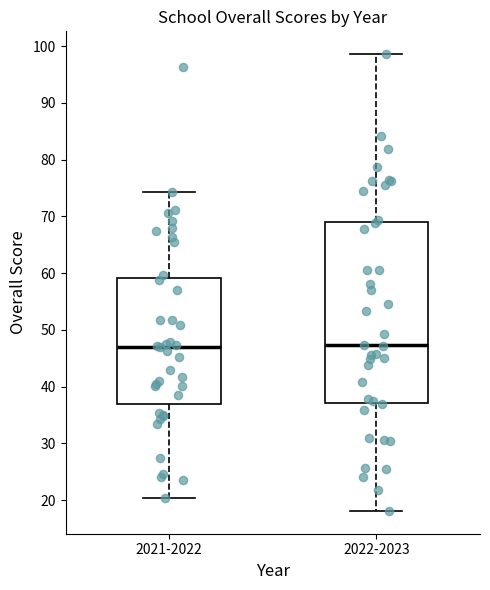

Reading left to right, read every box against the y-axis: the position of its median line, the range the box covers, and the ends of its whiskers. The values are not printed on the chart, so give them approximately, as read against the axis.

2021-2022: median 47, box 37 to 59, whiskers 20 to 74
2022-2023: median 47, box 37 to 69, whiskers 18 to 99